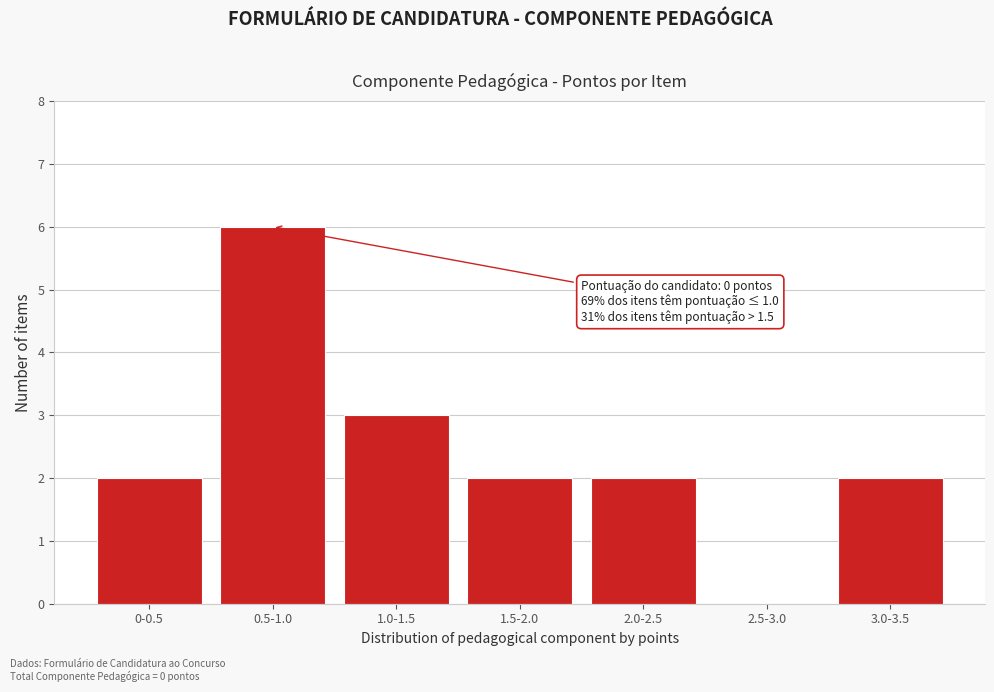

Reading right to left, transcribe all the data shown in this chart.

3.0-3.5=2	2.5-3.0=0	2.0-2.5=2	1.5-2.0=2	1.0-1.5=3	0.5-1.0=6	0-0.5=2